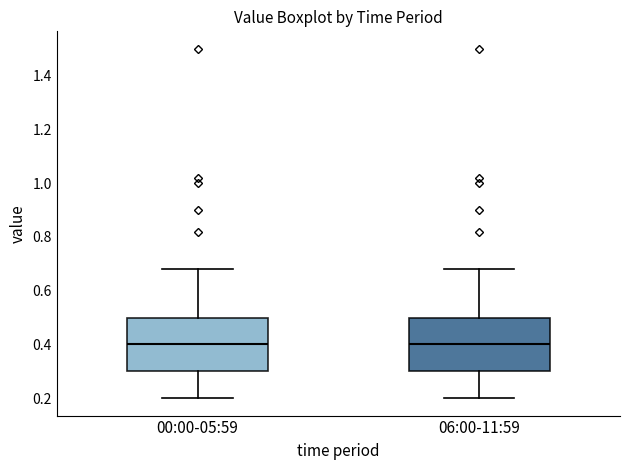

Where does the lower whisker of the box for 00:00-05:59 end on the y-axis? The values are not printed on the chart, so give them approximately, as read against the axis.

0.20